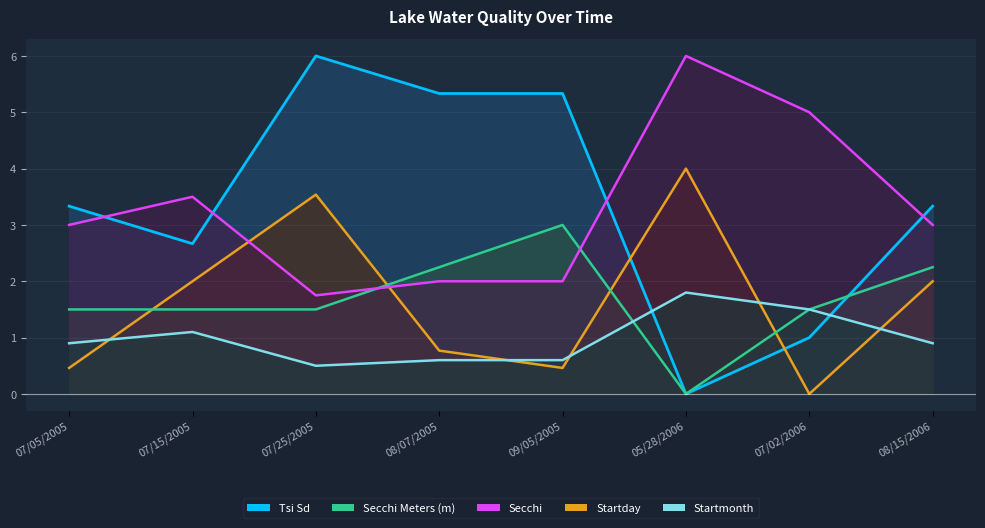

The Startmonth series shows 2.2 at 08/07/2005. True or false?

True